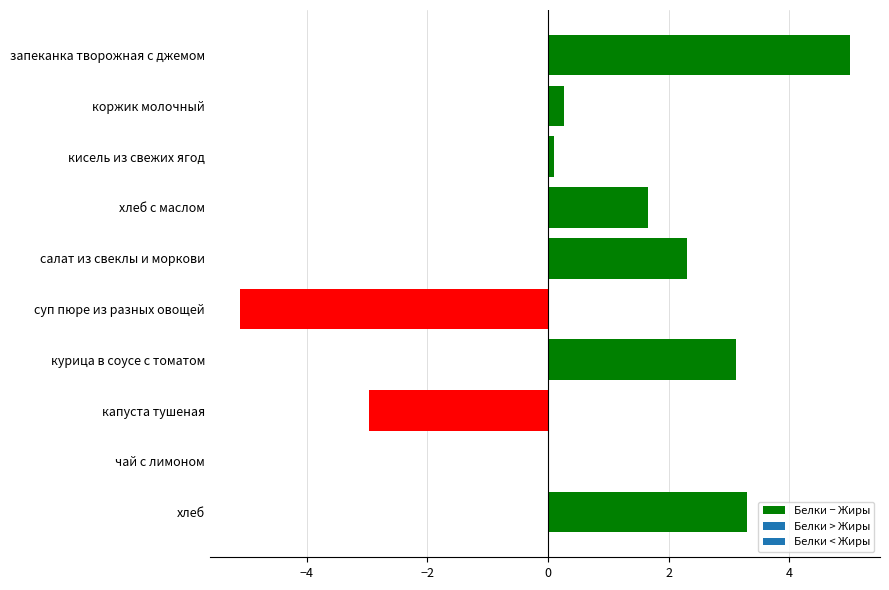

What is the sum of the values at чай с лимоном and хлеб?

3.3